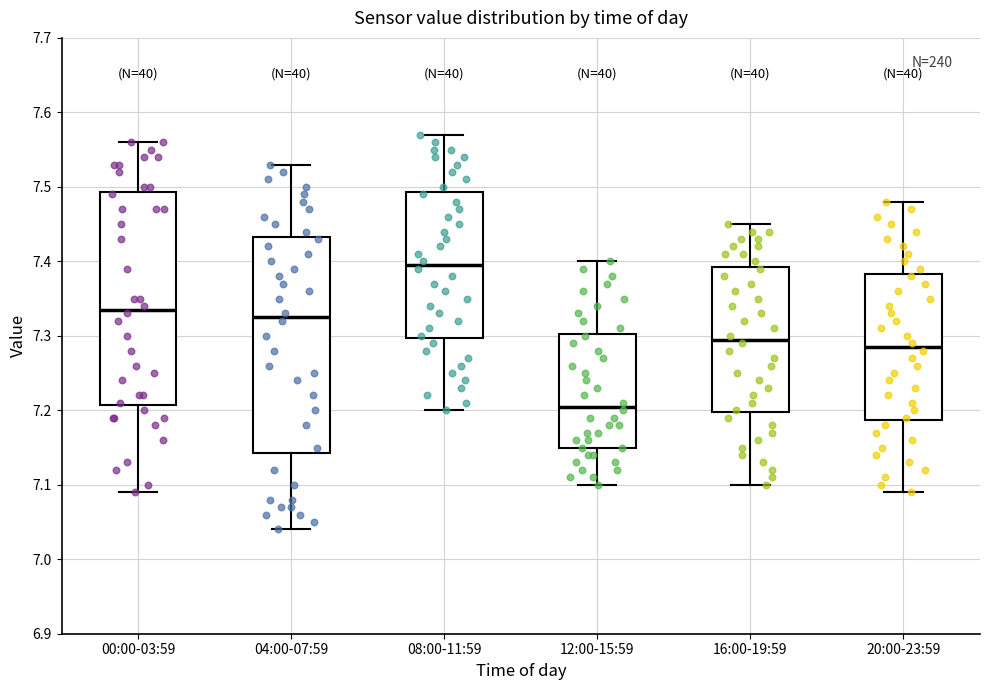

Reading left to right, read every box against the y-axis: the position of its median line, the range the box covers, and the ends of its whiskers. The values are not printed on the chart, so give them approximately, as read against the axis.

00:00-03:59: median 7.34, box 7.21 to 7.49, whiskers 7.09 to 7.56
04:00-07:59: median 7.33, box 7.14 to 7.43, whiskers 7.04 to 7.53
08:00-11:59: median 7.40, box 7.30 to 7.49, whiskers 7.20 to 7.57
12:00-15:59: median 7.21, box 7.15 to 7.30, whiskers 7.10 to 7.40
16:00-19:59: median 7.30, box 7.20 to 7.39, whiskers 7.10 to 7.45
20:00-23:59: median 7.29, box 7.19 to 7.38, whiskers 7.09 to 7.48